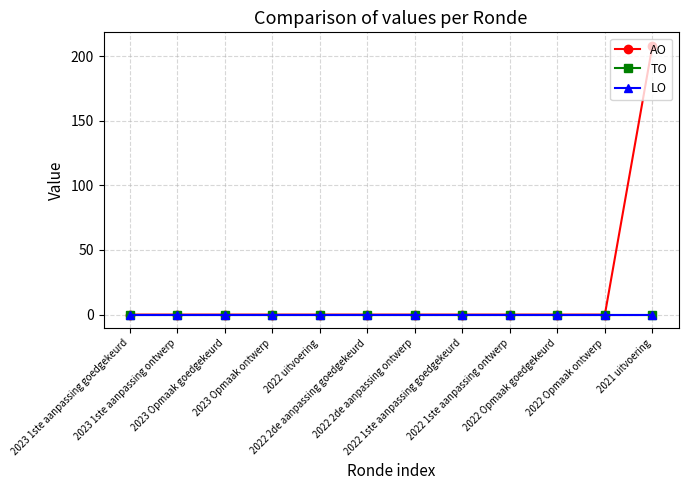

Is this an area chart (filled region under the line)?

No